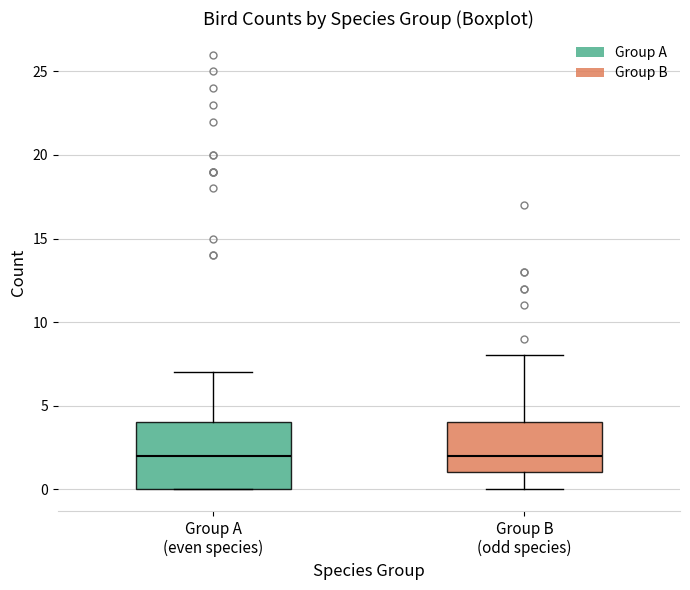

Reading left to right, read every box against the y-axis: the position of its median line, the range the box covers, and the ends of its whiskers. The values are not printed on the chart, so give them approximately, as read against the axis.

Group A (even species): median 2, box 0 to 4, whiskers 0 to 7
Group B (odd species): median 2, box 1 to 4, whiskers 0 to 8